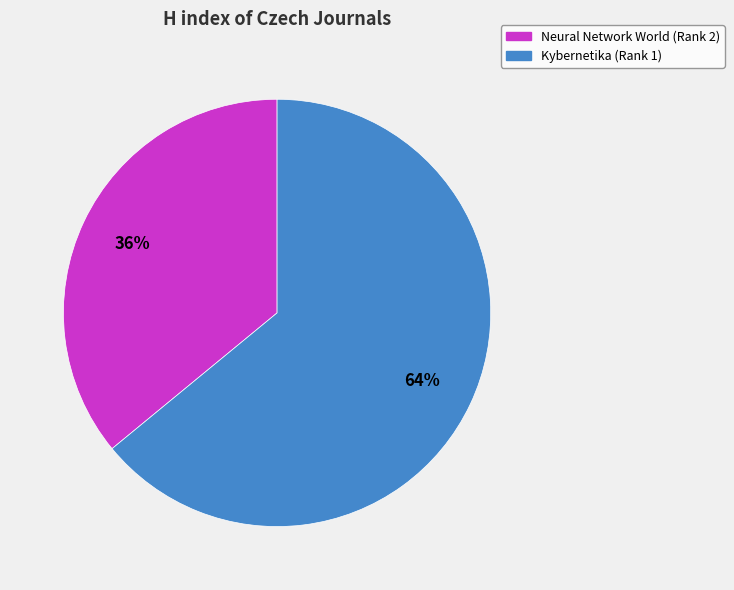

To the nearest percent, what is the combined percentage of Kybernetika (Rank 1) and Neural Network World (Rank 2)?

100%